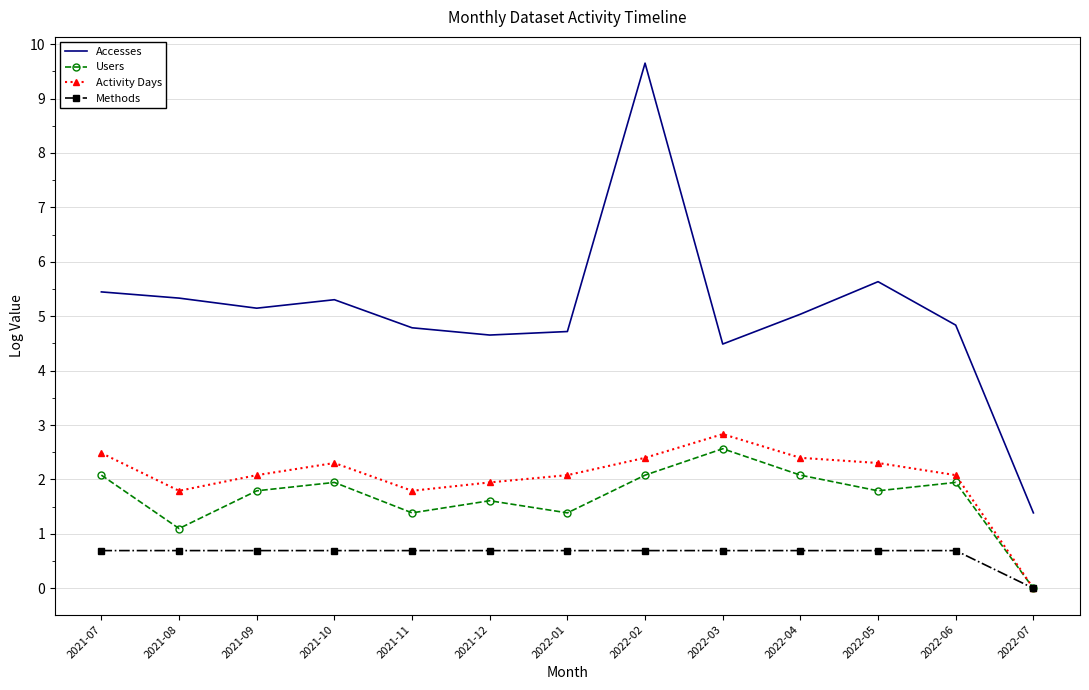

Reading left to right, list all the values displayed in this chart.

Accesses: 2021-07=5.4	2021-08=5.3	2021-09=5.1	2021-10=5.3	2021-11=4.8	2021-12=4.7	2022-01=4.7	2022-02=9.7	2022-03=4.5	2022-04=5.0	2022-05=5.6	2022-06=4.8	2022-07=1.4
Users: 2021-07=2.1	2021-08=1.1	2021-09=1.8	2021-10=1.9	2021-11=1.4	2021-12=1.6	2022-01=1.4	2022-02=2.1	2022-03=2.6	2022-04=2.1	2022-05=1.8	2022-06=1.9	2022-07=0.0
Activity Days: 2021-07=2.5	2021-08=1.8	2021-09=2.1	2021-10=2.3	2021-11=1.8	2021-12=1.9	2022-01=2.1	2022-02=2.4	2022-03=2.8	2022-04=2.4	2022-05=2.3	2022-06=2.1	2022-07=0.0
Methods: 2021-07=0.7	2021-08=0.7	2021-09=0.7	2021-10=0.7	2021-11=0.7	2021-12=0.7	2022-01=0.7	2022-02=0.7	2022-03=0.7	2022-04=0.7	2022-05=0.7	2022-06=0.7	2022-07=0.0